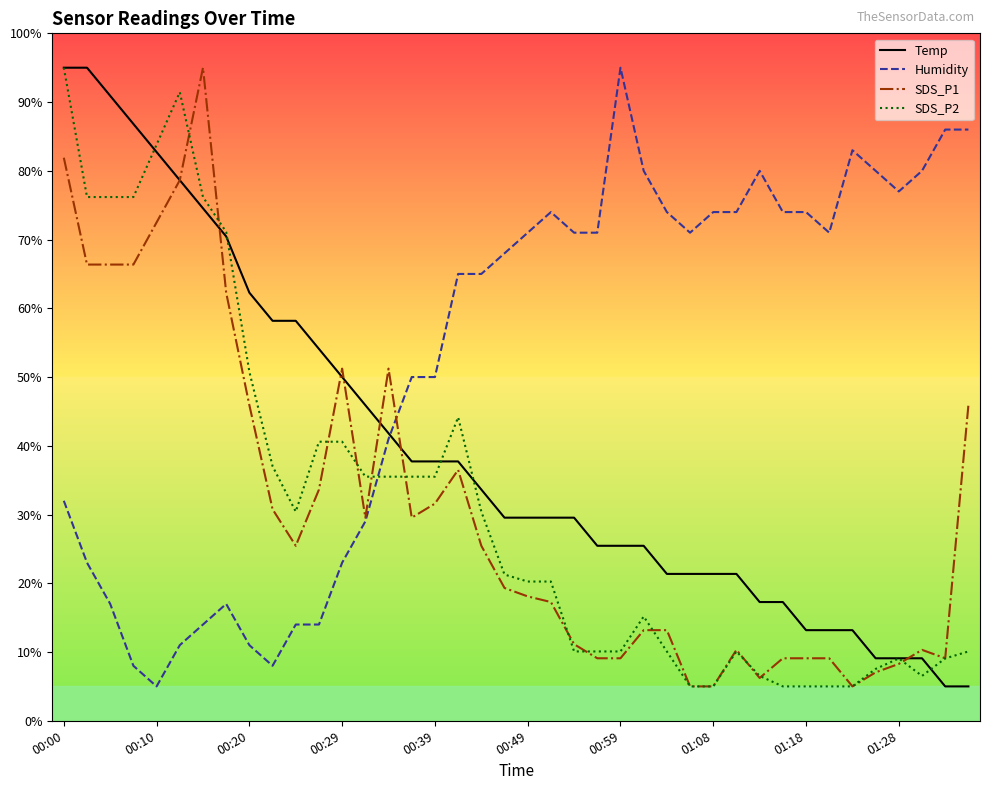

True or false: Humidity and SDS_P2 intersect in this chart.

True